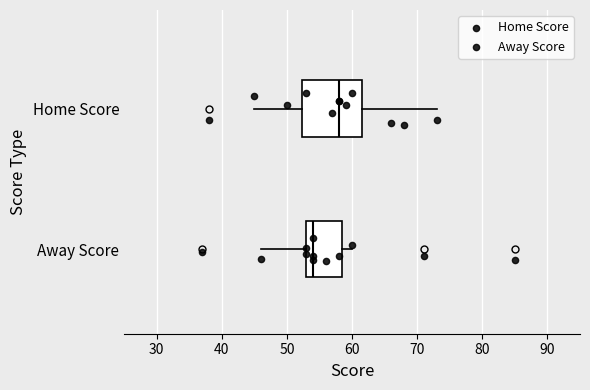

Reading bottom to top, read every box against the x-axis: the position of its median line, the range the box covers, and the ends of its whiskers. The values are not printed on the chart, so give them approximately, as read against the axis.

Away Score: median 54, box 53 to 59, whiskers 46 to 60
Home Score: median 58, box 52 to 62, whiskers 45 to 73